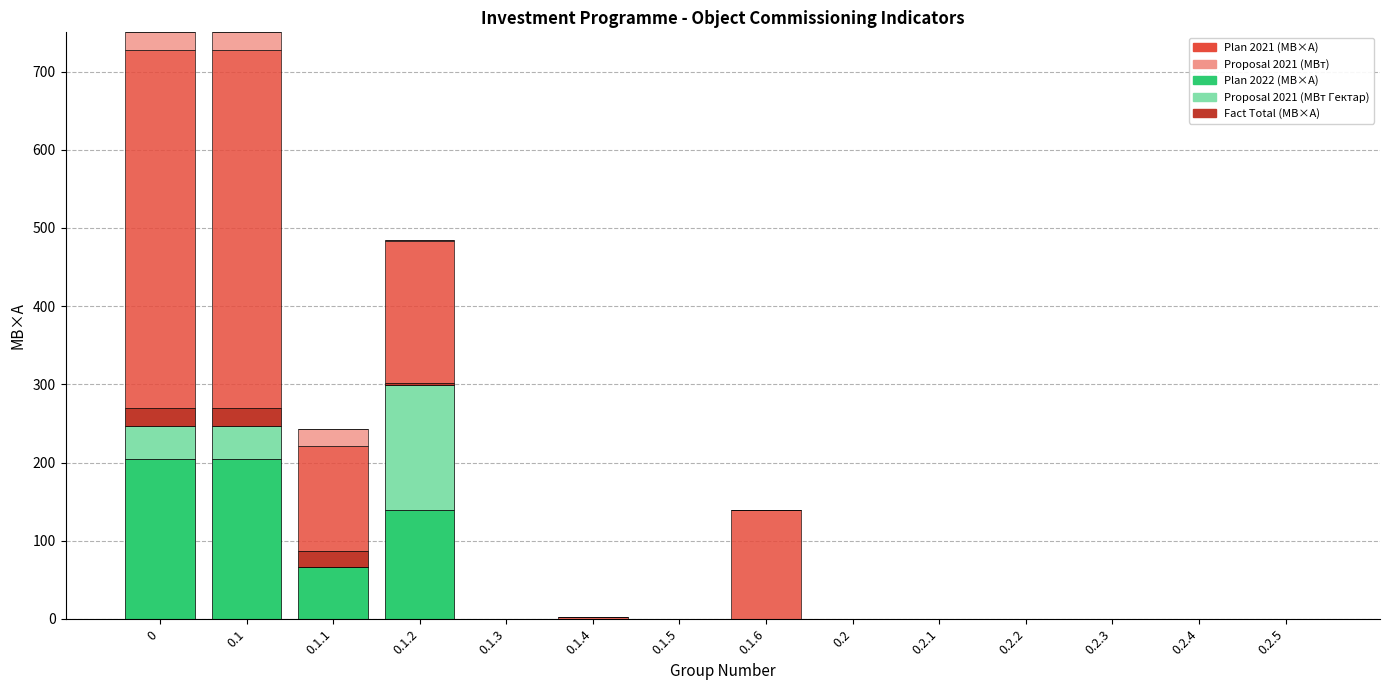

What is the total value across all series at 0.1.1?

242.4